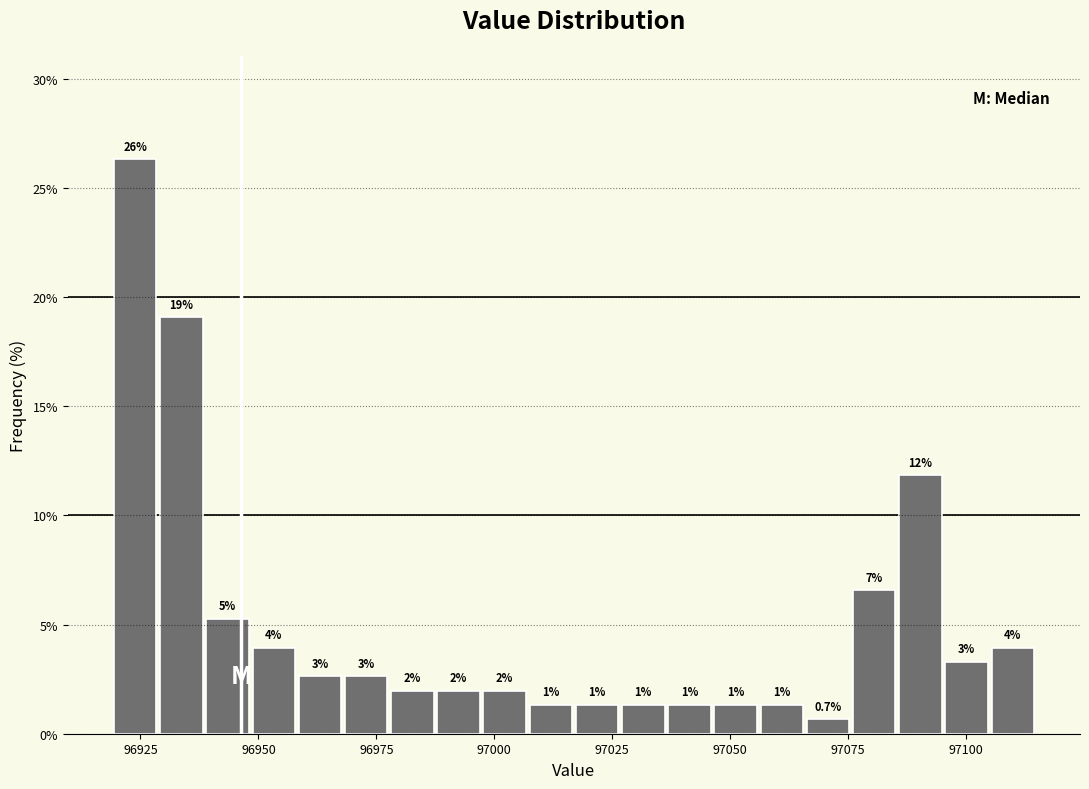

Around what value on the x-axis is the tallest bar? Give the approximate position of its centre, as read against the axis.

96925